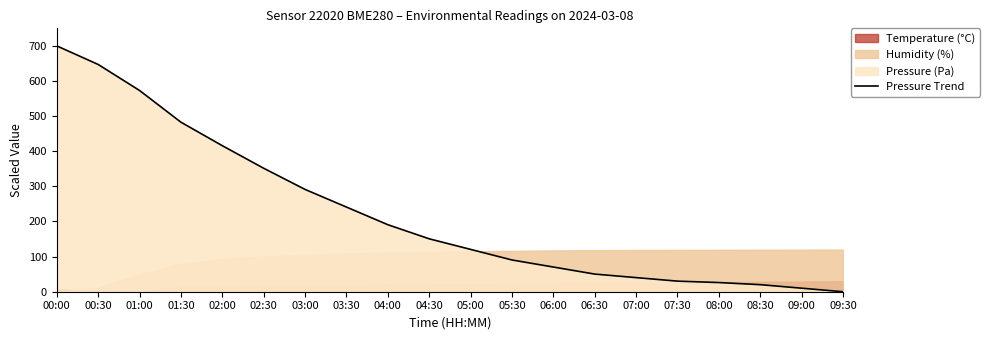

What is the sum of the values at 07:00 and 08:00?

66.3